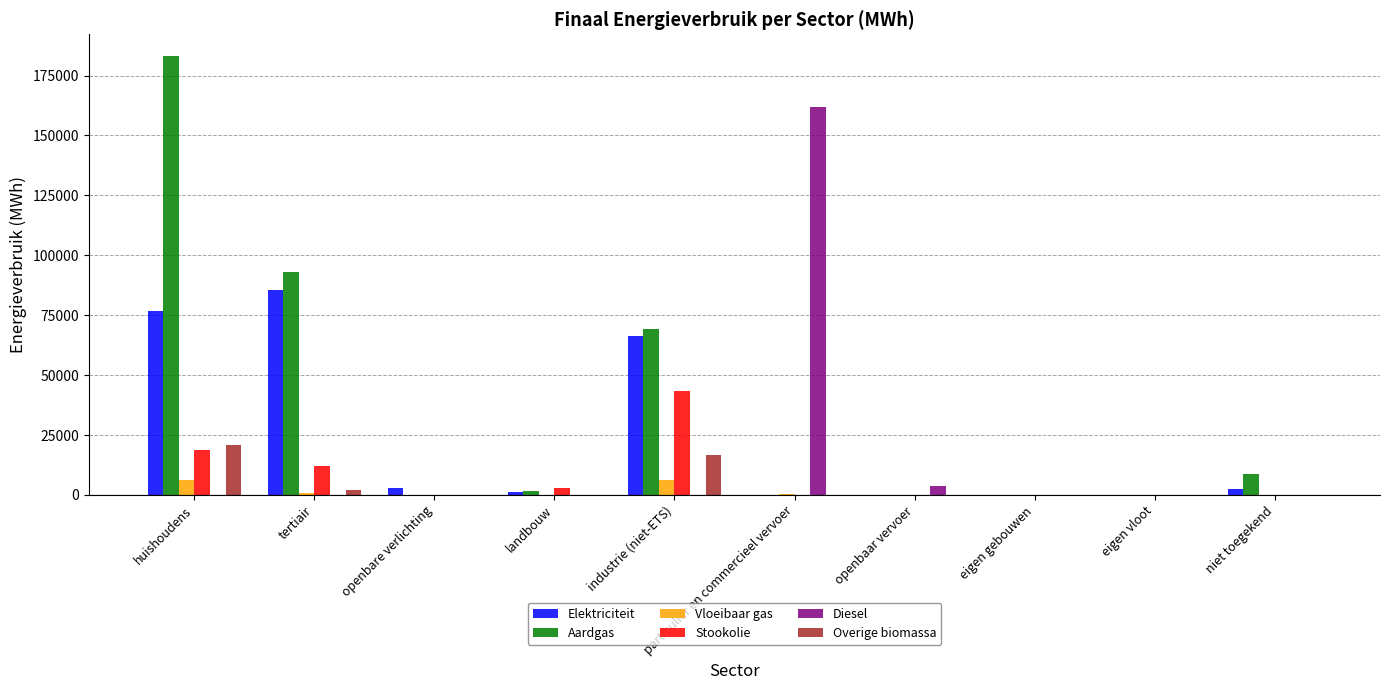

At which label is Overige biomassa closest to 10328?

industrie (niet-ETS)